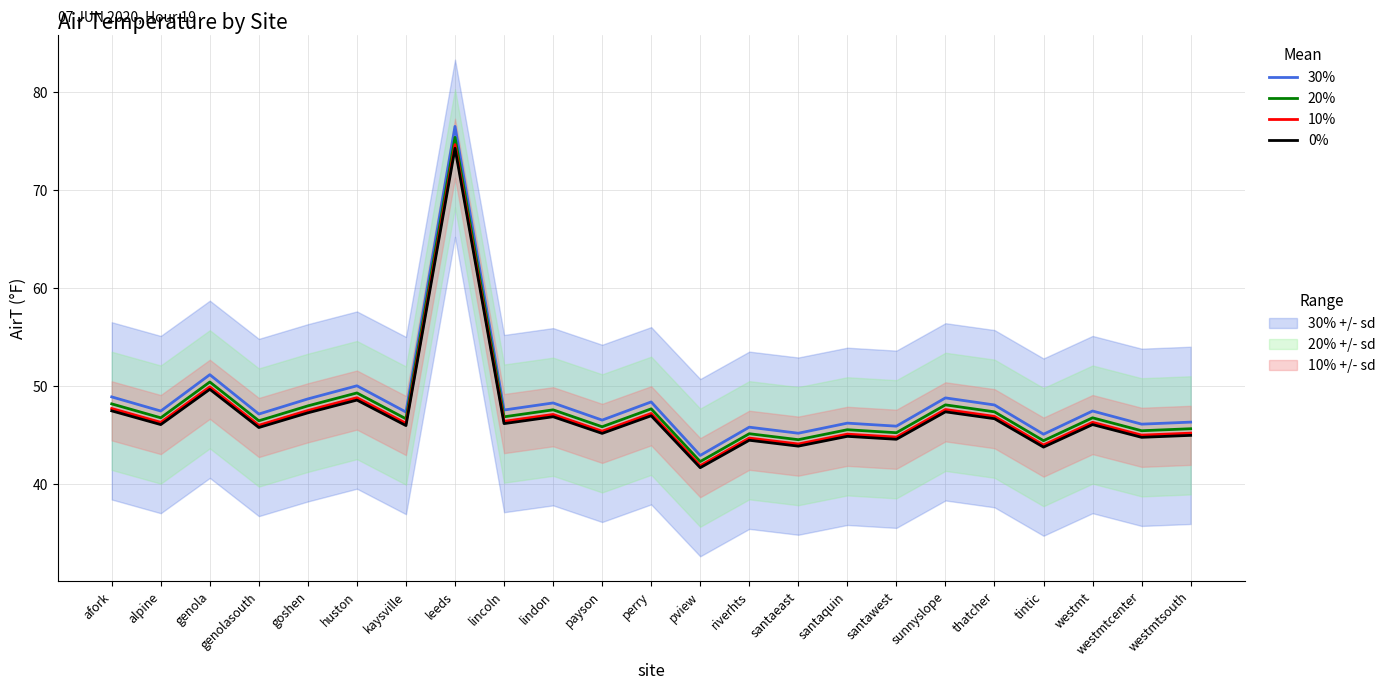

Reading left to right, what are all the values shown in this chart?

30%: afork=48.9	alpine=47.5	genola=51.2	genolasouth=47.2	goshen=48.7	huston=50.1	kaysville=47.4	leeds=76.5	lincoln=47.6	lindon=48.3	payson=46.6	perry=48.4	pview=43.0	riverhts=45.8	santaeast=45.2	santaquin=46.2	santawest=45.9	sunnyslope=48.8	thatcher=48.1	tintic=45.1	westmt=47.5	westmtcenter=46.1	westmtsouth=46.4
20%: afork=48.2	alpine=46.8	genola=50.4	genolasouth=46.5	goshen=48.0	huston=49.3	kaysville=46.7	leeds=75.4	lincoln=46.9	lindon=47.6	payson=45.9	perry=47.7	pview=42.3	riverhts=45.2	santaeast=44.6	santaquin=45.6	santawest=45.3	sunnyslope=48.1	thatcher=47.4	tintic=44.5	westmt=46.8	westmtcenter=45.5	westmtsouth=45.7
10%: afork=47.7	alpine=46.3	genola=49.9	genolasouth=46.0	goshen=47.5	huston=48.8	kaysville=46.2	leeds=74.7	lincoln=46.4	lindon=47.1	payson=45.4	perry=47.2	pview=41.9	riverhts=44.7	santaeast=44.1	santaquin=45.1	santawest=44.8	sunnyslope=47.6	thatcher=46.9	tintic=44.0	westmt=46.3	westmtcenter=45.0	westmtsouth=45.2
0%: afork=47.5	alpine=46.1	genola=49.7	genolasouth=45.8	goshen=47.3	huston=48.6	kaysville=46.0	leeds=74.3	lincoln=46.2	lindon=46.9	payson=45.2	perry=47.0	pview=41.7	riverhts=44.5	santaeast=43.9	santaquin=44.9	santawest=44.6	sunnyslope=47.4	thatcher=46.7	tintic=43.8	westmt=46.1	westmtcenter=44.8	westmtsouth=45.0